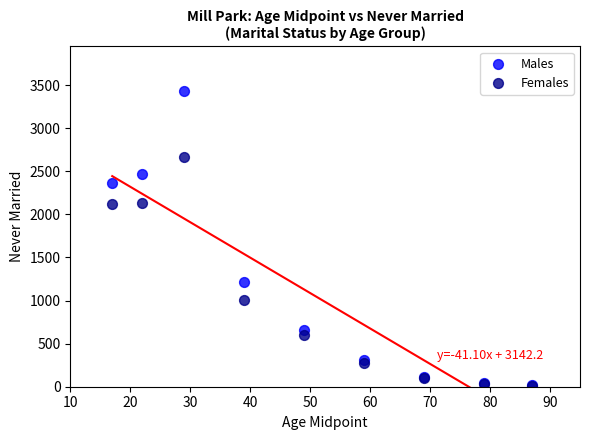

In the Females series, what Y value is closest to 1339?

1002